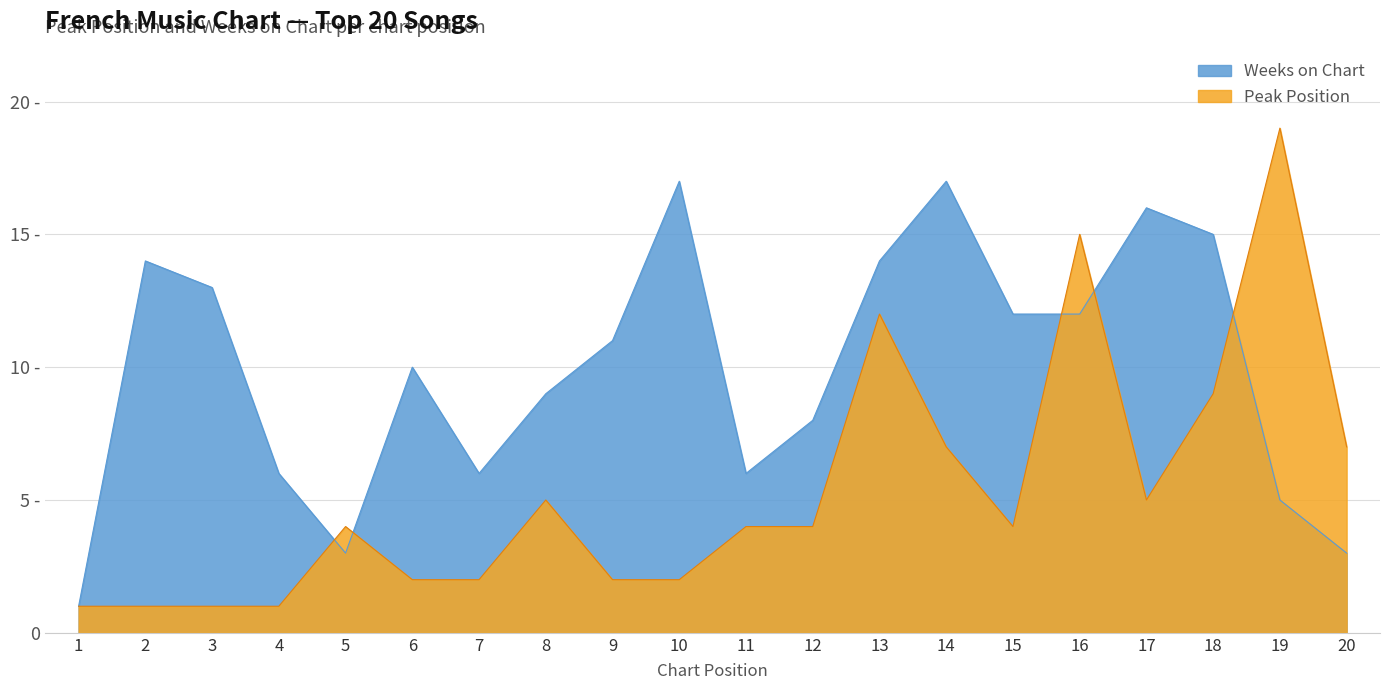

Which series has the largest range (max minus min)?

Peak Position